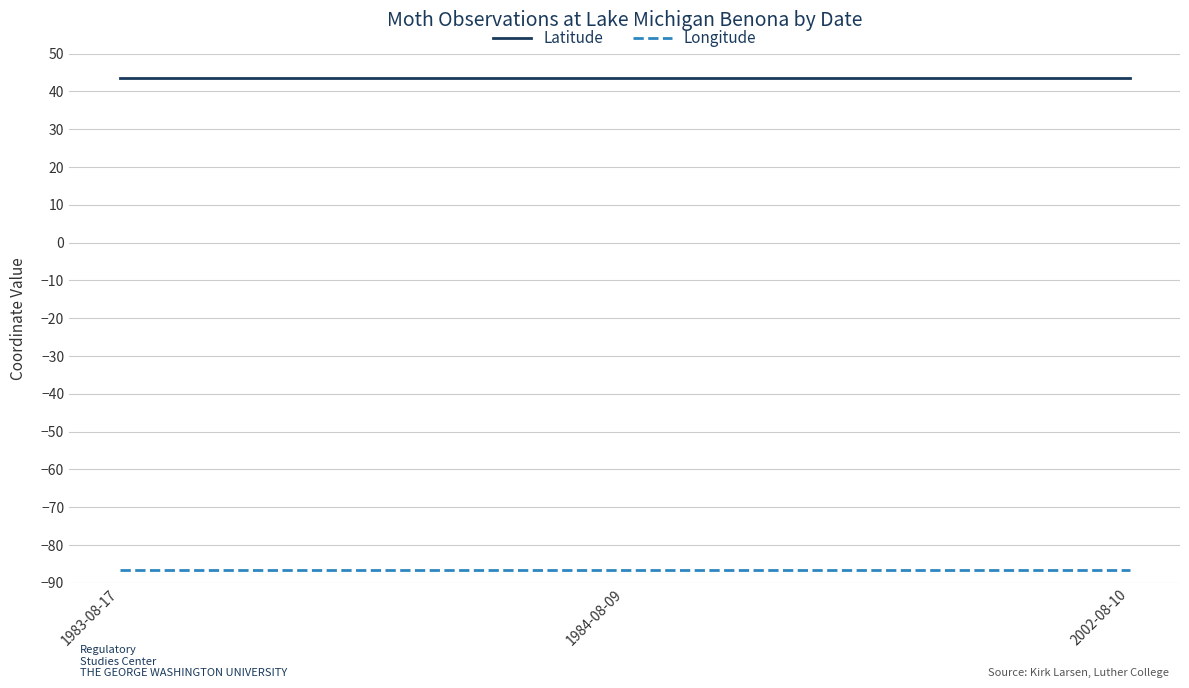

Is it true that Latitude equals 61.9 at 1983-08-17?

False